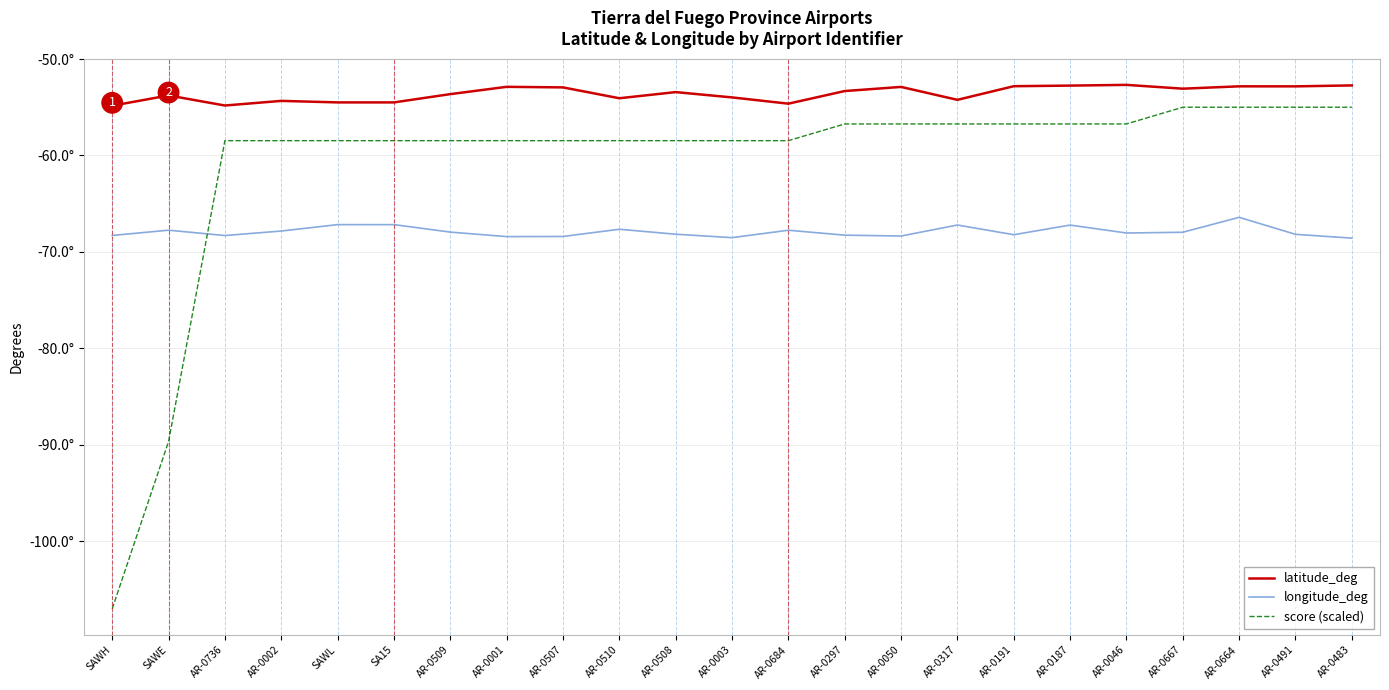

Reading right to left, extract all data points from this chart.

latitude_deg: AR-0483=-52.7	AR-0491=-52.8	AR-0664=-52.8	AR-0667=-53.1	AR-0046=-52.7	AR-0187=-52.8	AR-0191=-52.8	AR-0317=-54.2	AR-0050=-52.9	AR-0297=-53.3	AR-0684=-54.6	AR-0003=-54.0	AR-0508=-53.4	AR-0510=-54.1	AR-0507=-52.9	AR-0001=-52.9	AR-0509=-53.6	SA15=-54.5	SAWL=-54.5	AR-0002=-54.3	AR-0736=-54.8	SAWE=-53.8	SAWH=-54.8
longitude_deg: AR-0483=-68.6	AR-0491=-68.2	AR-0664=-66.4	AR-0667=-68.0	AR-0046=-68.0	AR-0187=-67.2	AR-0191=-68.2	AR-0317=-67.2	AR-0050=-68.4	AR-0297=-68.3	AR-0684=-67.8	AR-0003=-68.5	AR-0508=-68.2	AR-0510=-67.7	AR-0507=-68.4	AR-0001=-68.4	AR-0509=-67.9	SA15=-67.2	SAWL=-67.2	AR-0002=-67.8	AR-0736=-68.3	SAWE=-67.7	SAWH=-68.3
score (scaled): AR-0483=-55.0	AR-0491=-55.0	AR-0664=-55.0	AR-0667=-55.0	AR-0046=-56.7	AR-0187=-56.7	AR-0191=-56.7	AR-0317=-56.7	AR-0050=-56.7	AR-0297=-56.7	AR-0684=-58.5	AR-0003=-58.5	AR-0508=-58.5	AR-0510=-58.5	AR-0507=-58.5	AR-0001=-58.5	AR-0509=-58.5	SA15=-58.5	SAWL=-58.5	AR-0002=-58.5	AR-0736=-58.5	SAWE=-89.7	SAWH=-107.0